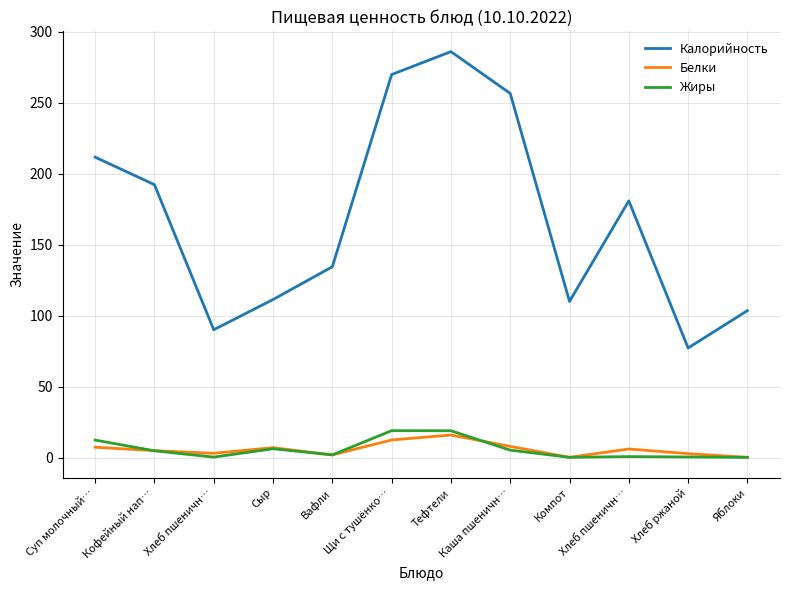

At which category does Жиры reach its first local peak?

Сыр